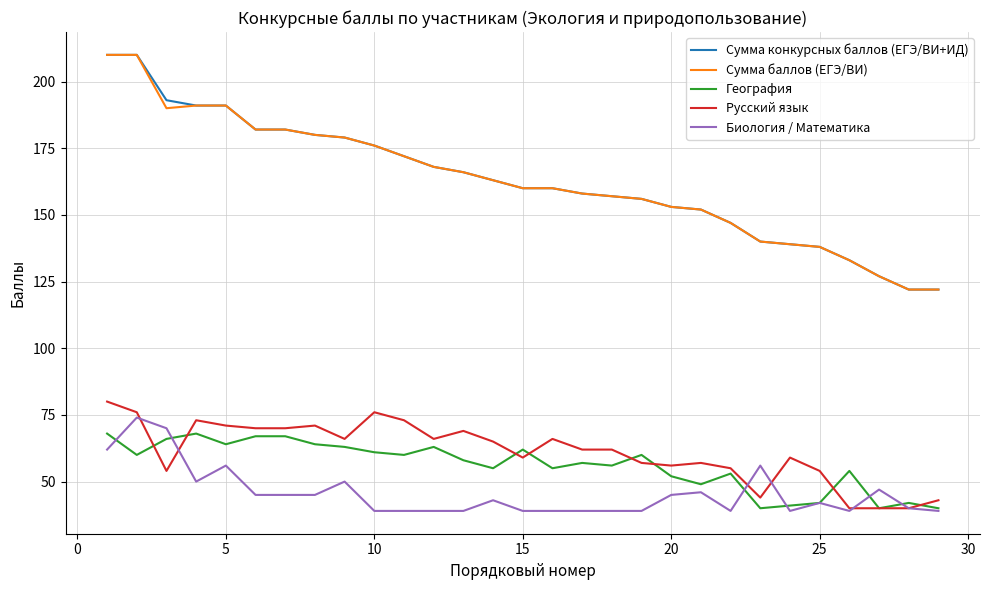

What is the minimum value shown in the chart?

39